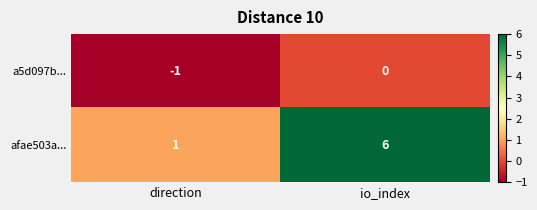

True or false: afae503a... has a value of 8 at io_index.

False